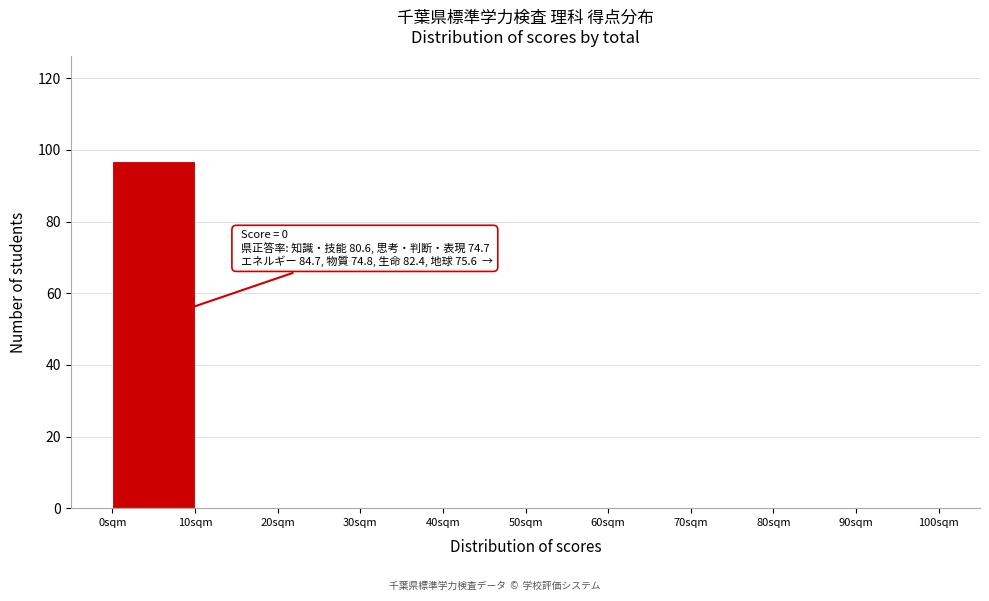

Which range on the x-axis has the tallest bar?

0 to 10